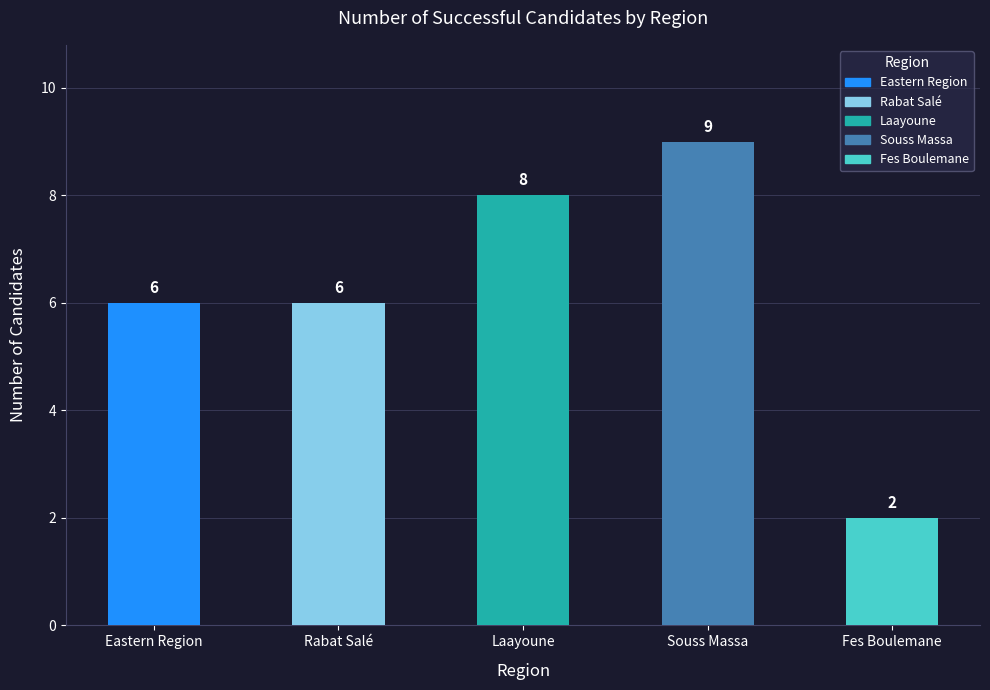

Are the bars grouped side by side (vs. stacked)?

No